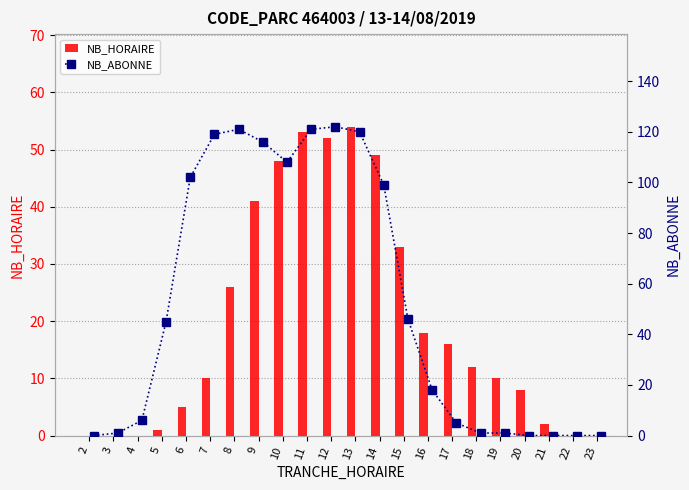

True or false: NB_HORAIRE has a value of 13 at 19.

False